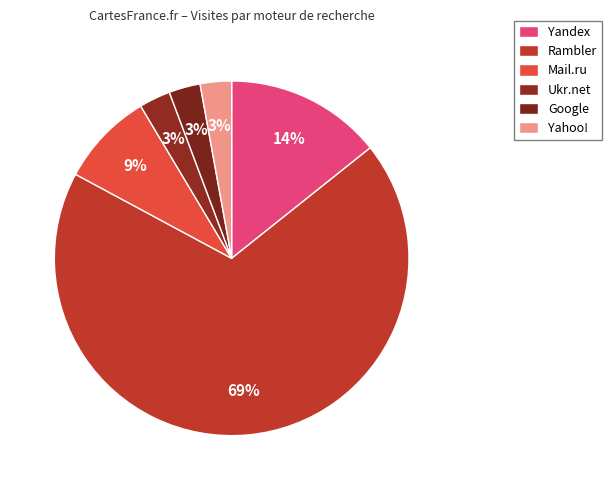

How many segments does this pie chart have?

6